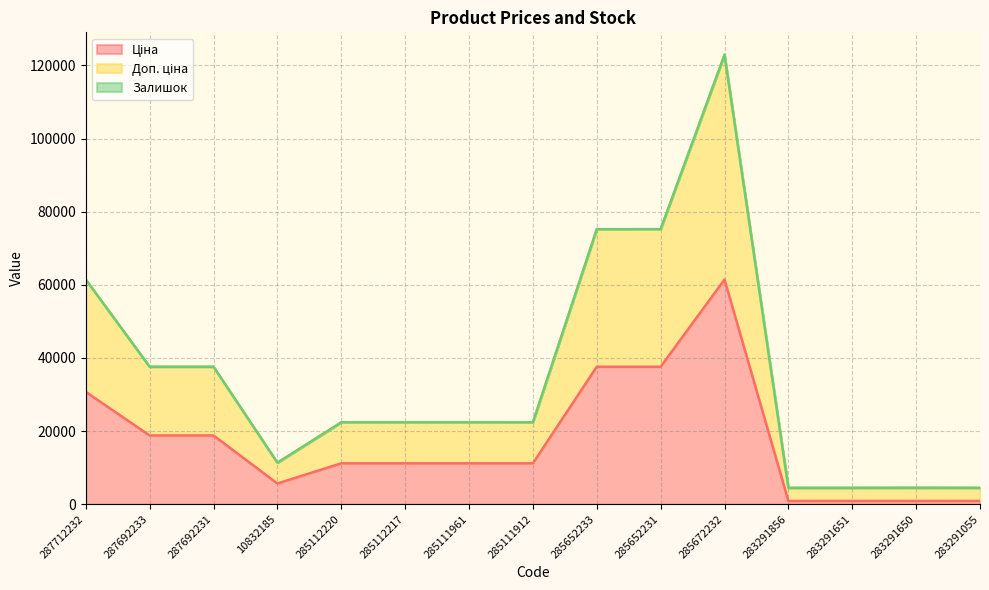

Does the chart have visible grid lines?

Yes